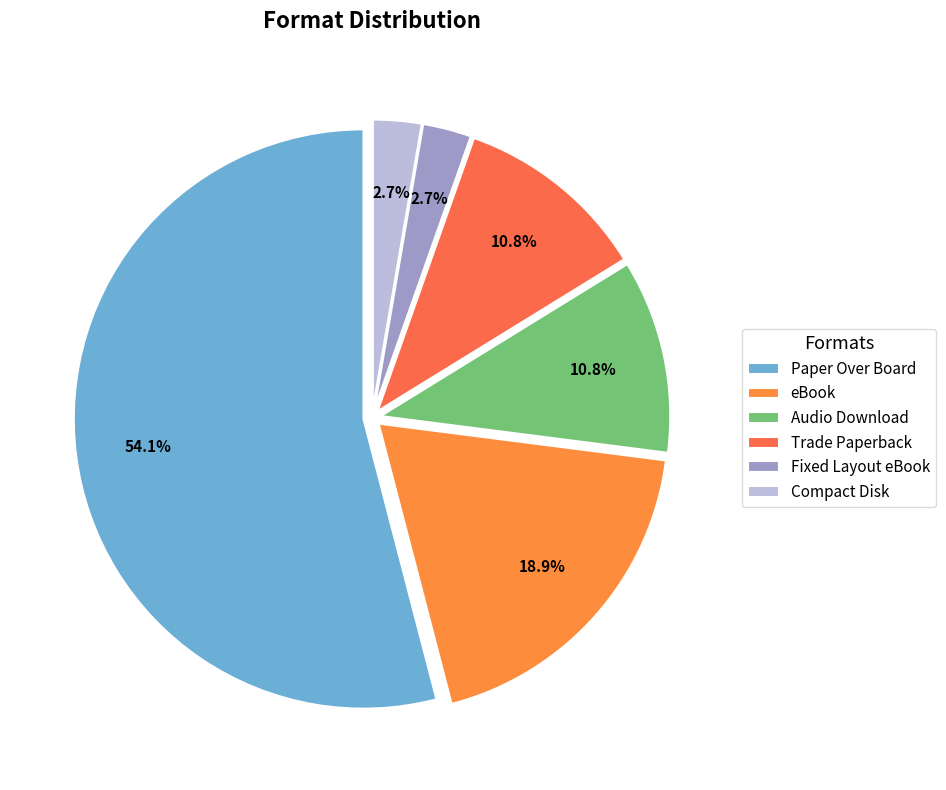

What percentage is the Paper Over Board slice, to the nearest percent?

54%